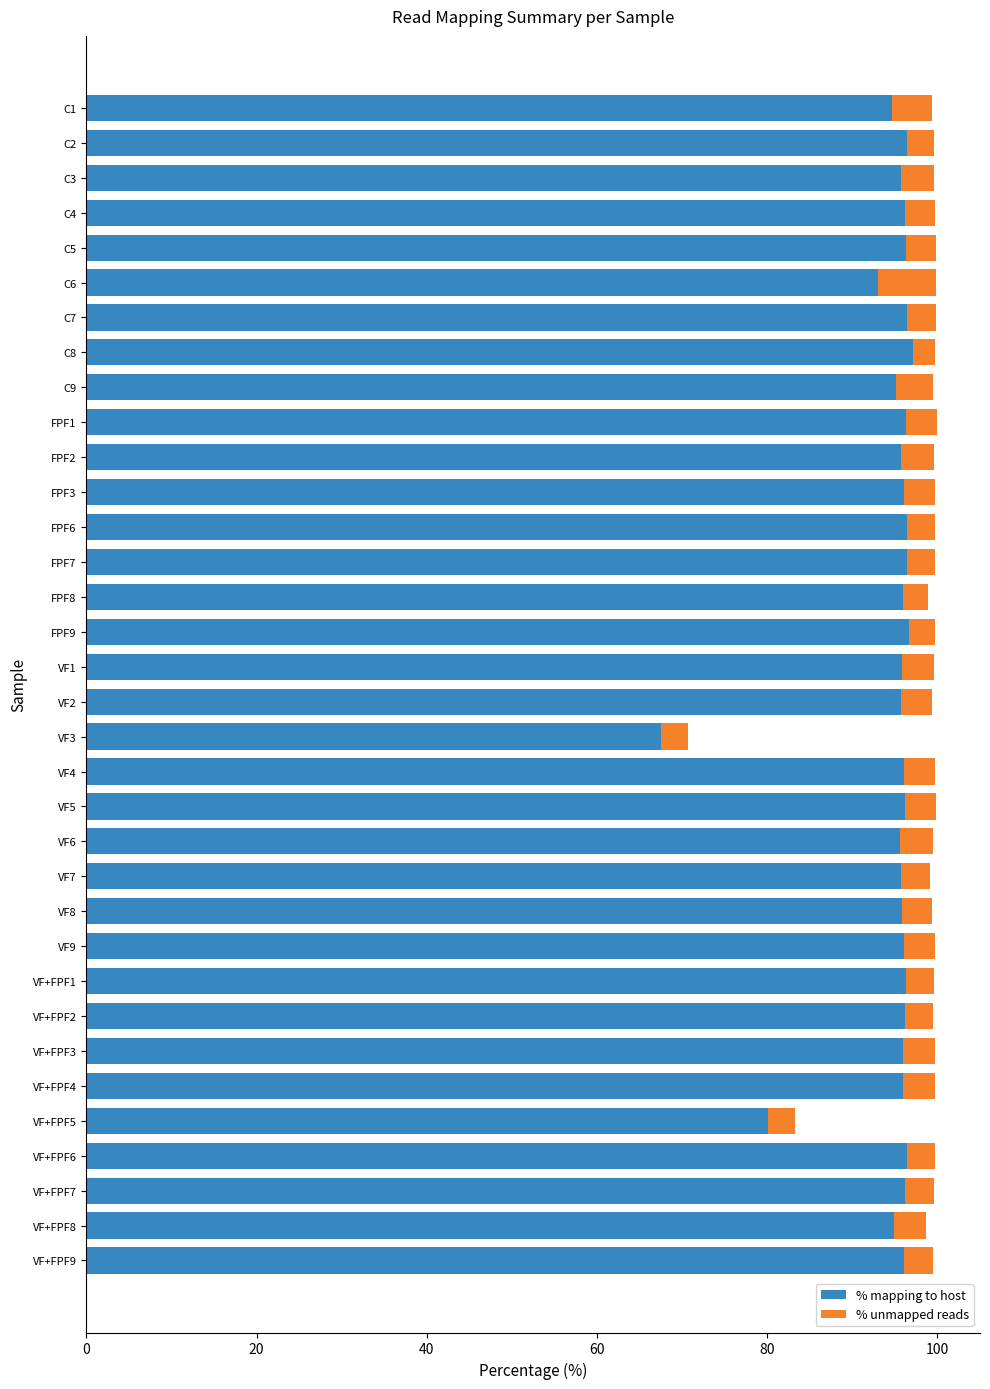

What are all the series names shown in the legend?

% mapping to host, % unmapped reads